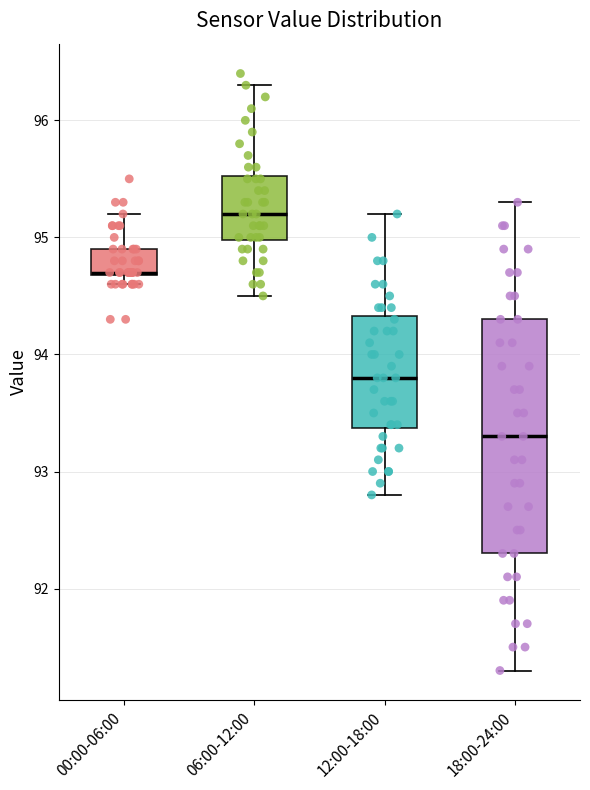

Reading left to right, read every box against the y-axis: the position of its median line, the range the box covers, and the ends of its whiskers. The values are not printed on the chart, so give them approximately, as read against the axis.

00:00-06:00: median 94.7, box 94.7 to 94.9, whiskers 94.6 to 95.2
06:00-12:00: median 95.2, box 95.0 to 95.5, whiskers 94.5 to 96.3
12:00-18:00: median 93.8, box 93.4 to 94.3, whiskers 92.8 to 95.2
18:00-24:00: median 93.3, box 92.3 to 94.3, whiskers 91.3 to 95.3